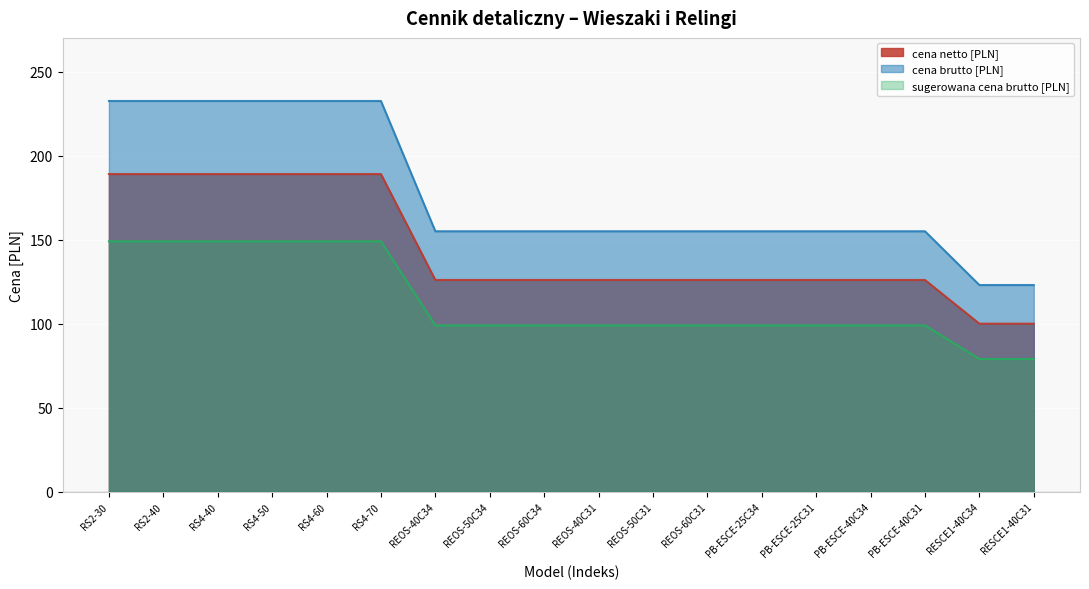

Between PB-ESCE-25C31 and PB-ESCE-40C31, which series saw the biggest shift?

cena netto [PLN]